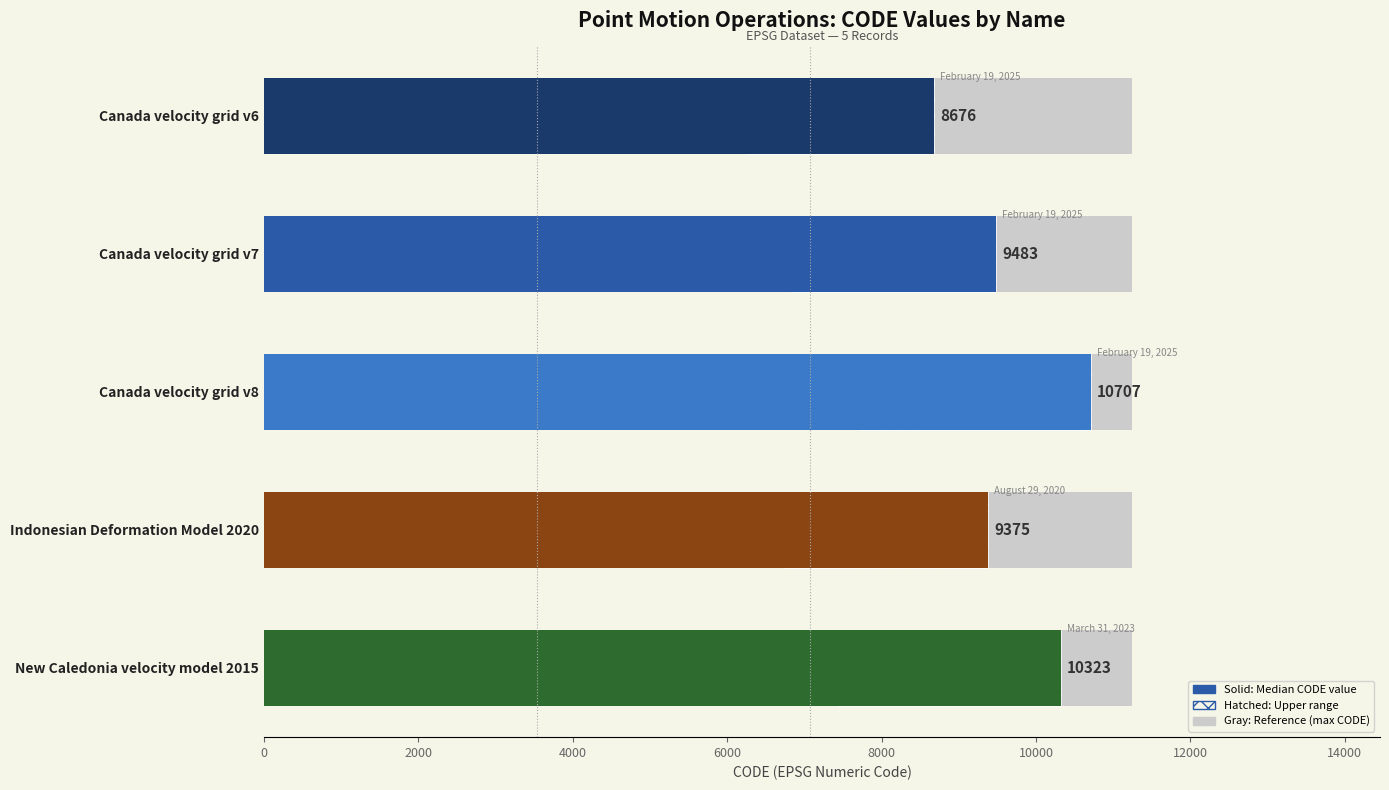

Reading right to left, list all the values displayed in this chart.

10323	9375	10707	9483	8676